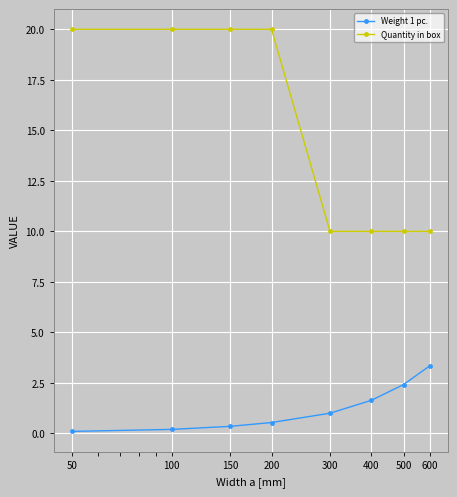

True or false: Weight 1 pc. has more than 2 points higher than both neighbors.

False